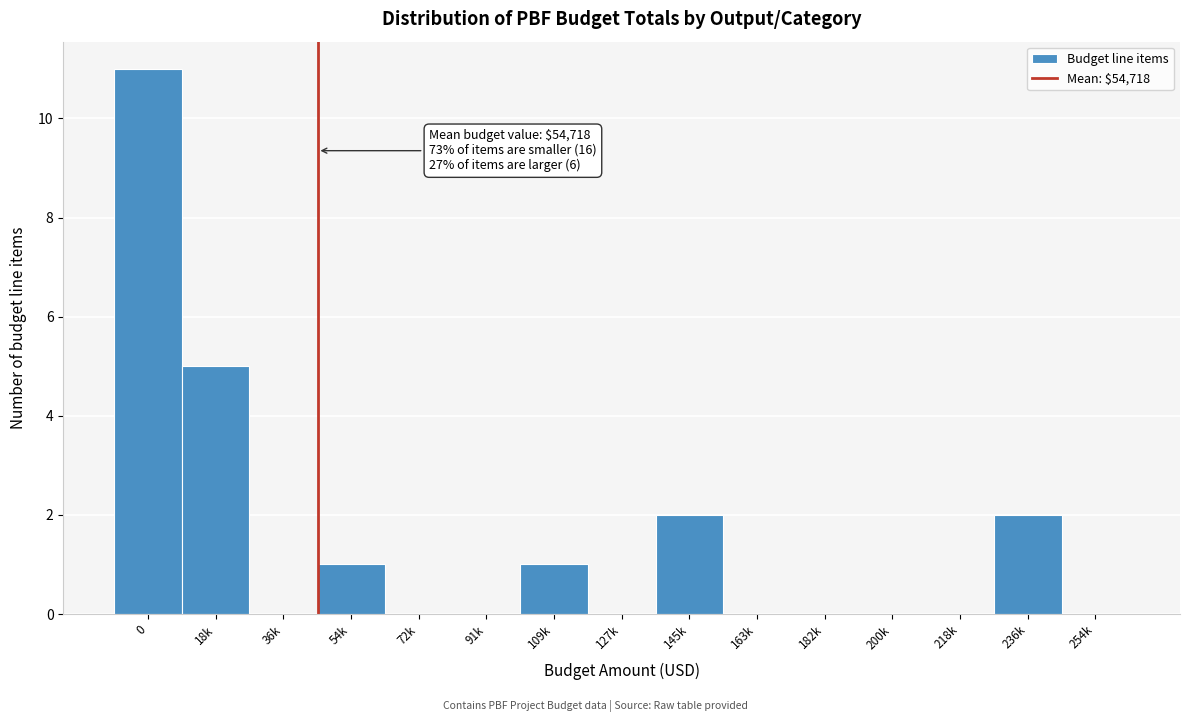

Reading left to right, transcribe all the data shown in this chart.

0=11	18k=5	36k=0	54k=1	72k=0	91k=0	109k=1	127k=0	145k=2	163k=0	182k=0	200k=0	218k=0	236k=2	254k=0